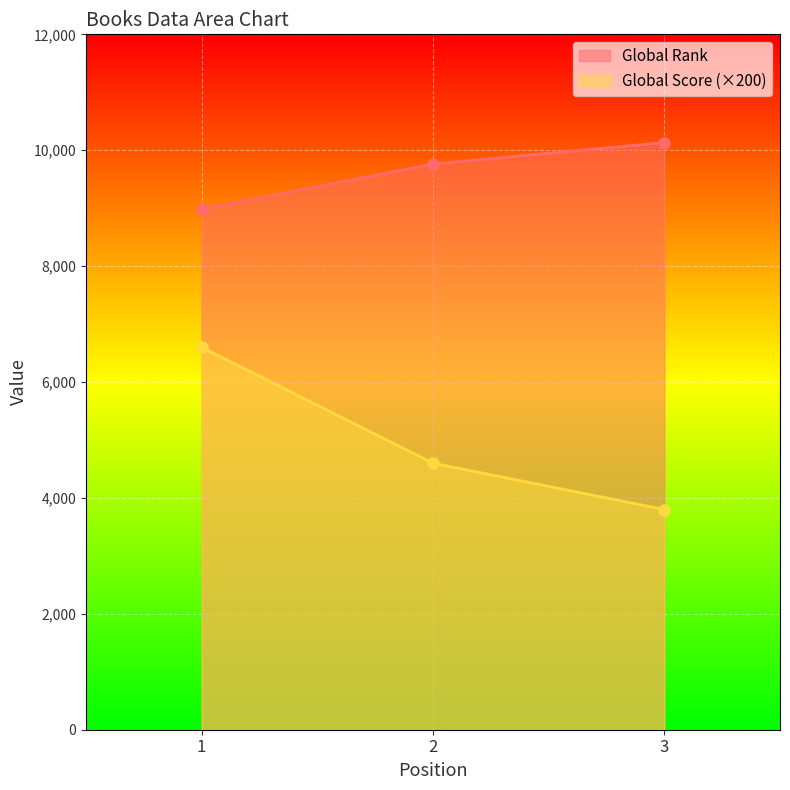

List the series in order of their peak value, lowest first.

Global Score (×200), Global Rank